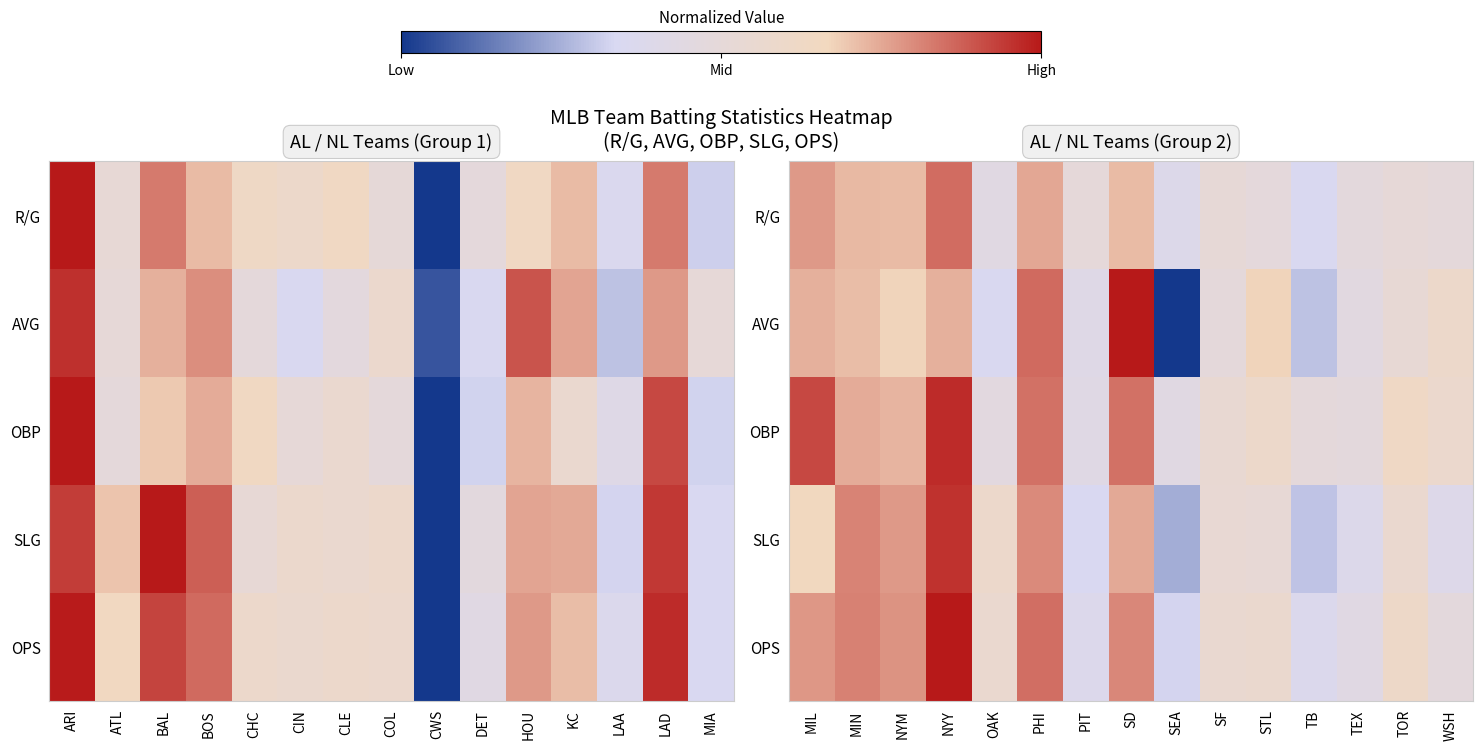

At which category does the chart reach its minimum across all series?

SEA